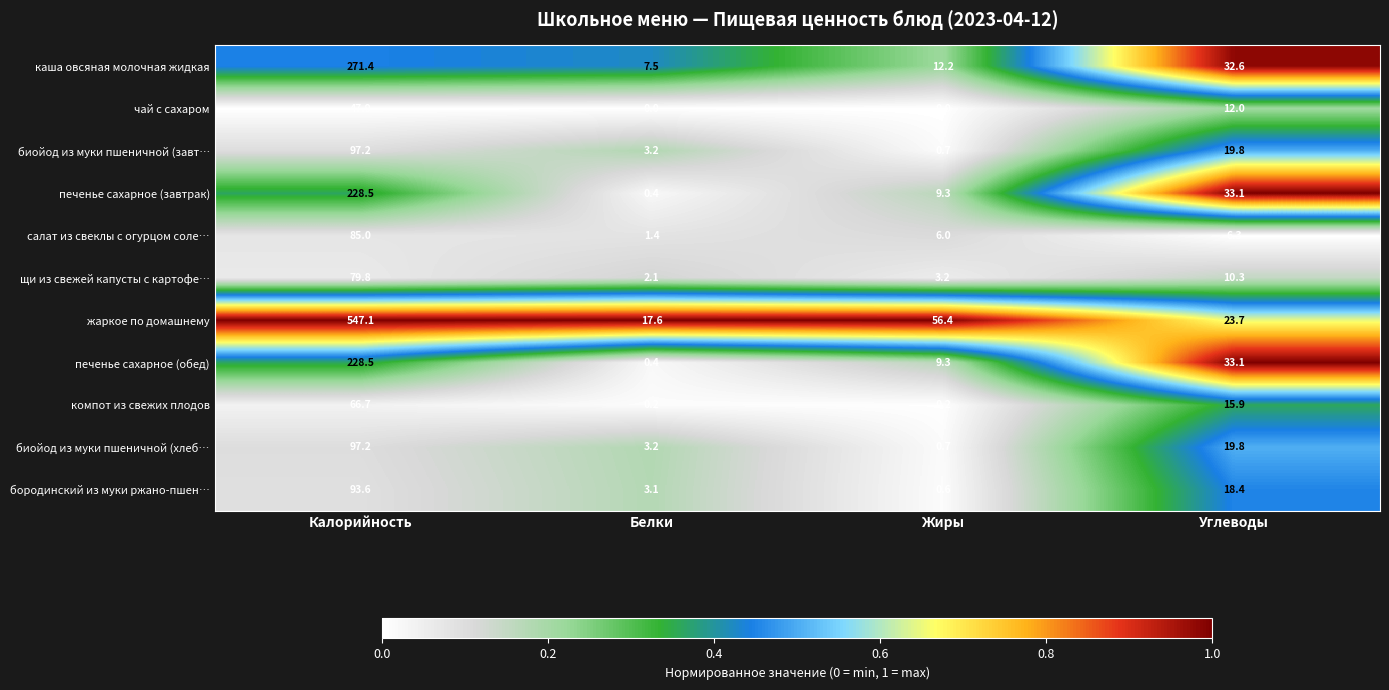

What is the difference between the highest and lowest values at Калорийность?

499.2